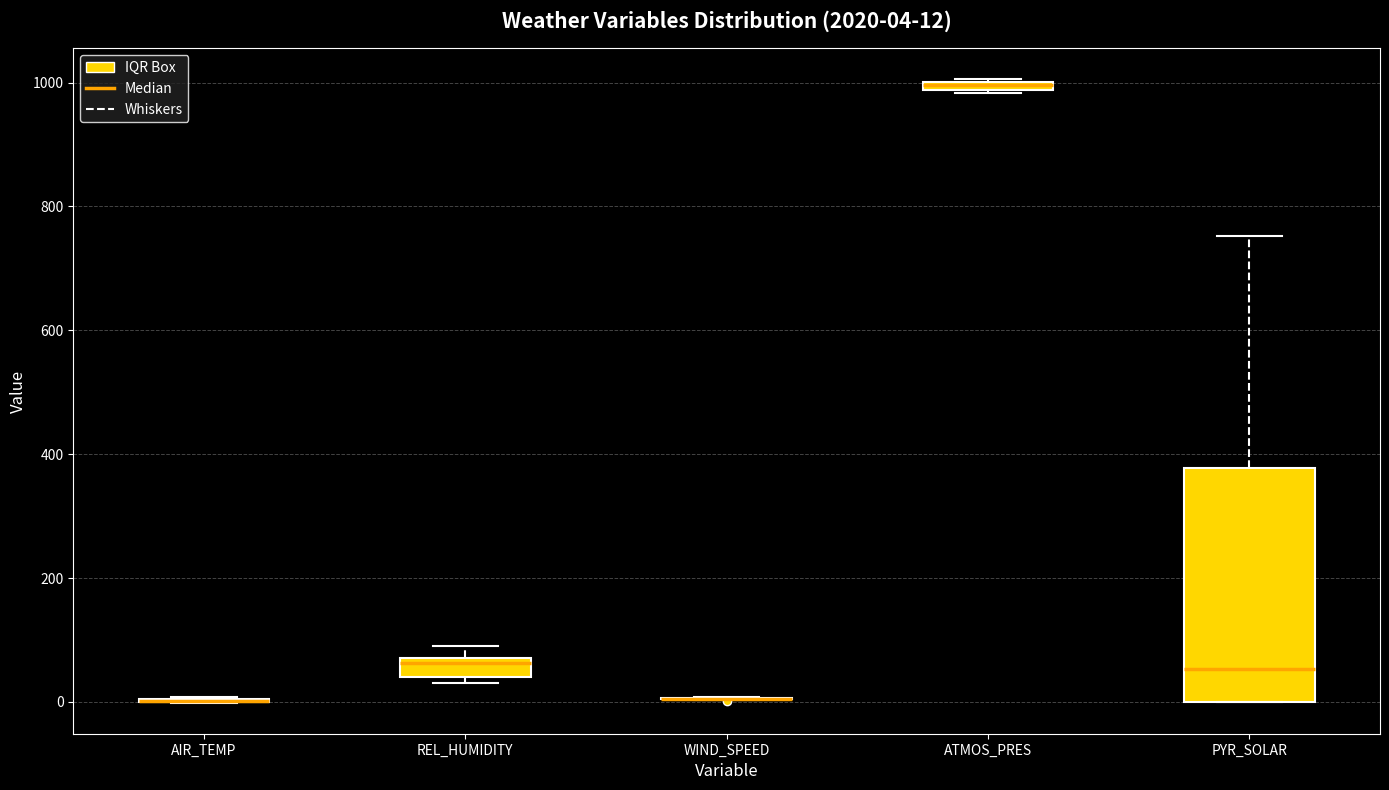

Which box is the tallest, from its lower edge to its upper edge?

PYR_SOLAR